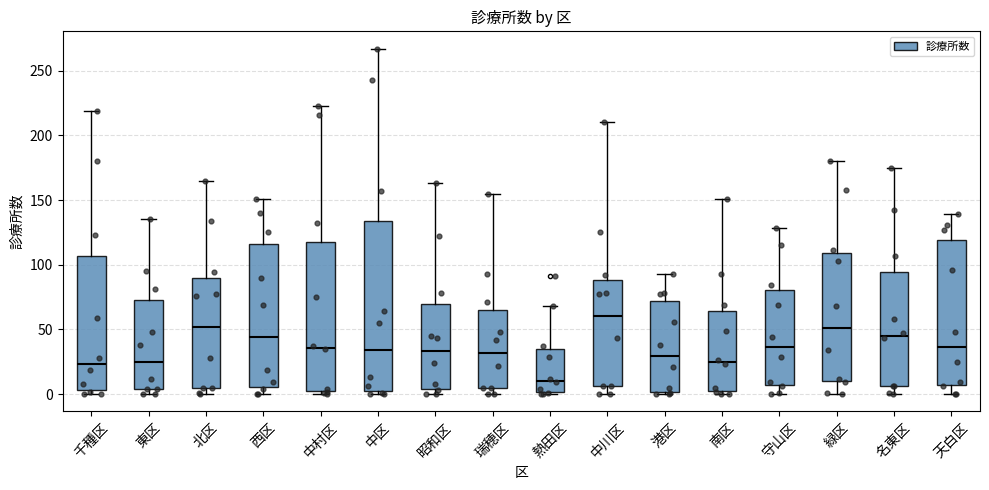

Reading left to right, transcribe this box plot: for each box, give where its median line is, the range the box spans, and where its two whiskers end, as read against the y-axis. The values are not printed on the chart, so give them approximately, as read against the axis.

千種区: median 25, box 5 to 105, whiskers 0 to 220
東区: median 25, box 5 to 75, whiskers 0 to 135
北区: median 50, box 5 to 90, whiskers 0 to 165
西区: median 45, box 5 to 115, whiskers 0 to 150
中村区: median 35, box 5 to 120, whiskers 0 to 225
中区: median 35, box 0 to 135, whiskers 0 (just below the box's lower edge) to 265
昭和区: median 35, box 5 to 70, whiskers 0 to 165
瑞穂区: median 30, box 5 to 65, whiskers 0 to 155
熱田区: median 10, box 0 to 35, whiskers 0 (just below the box's lower edge) to 70
中川区: median 60, box 5 to 90, whiskers 0 to 210
港区: median 30, box 0 to 70, whiskers 0 (just below the box's lower edge) to 95
南区: median 25, box 5 to 65, whiskers 0 to 150
守山区: median 35, box 5 to 80, whiskers 0 to 130
緑区: median 50, box 10 to 110, whiskers 0 to 180
名東区: median 45, box 5 to 95, whiskers 0 to 175
天白区: median 35, box 5 to 120, whiskers 0 to 140